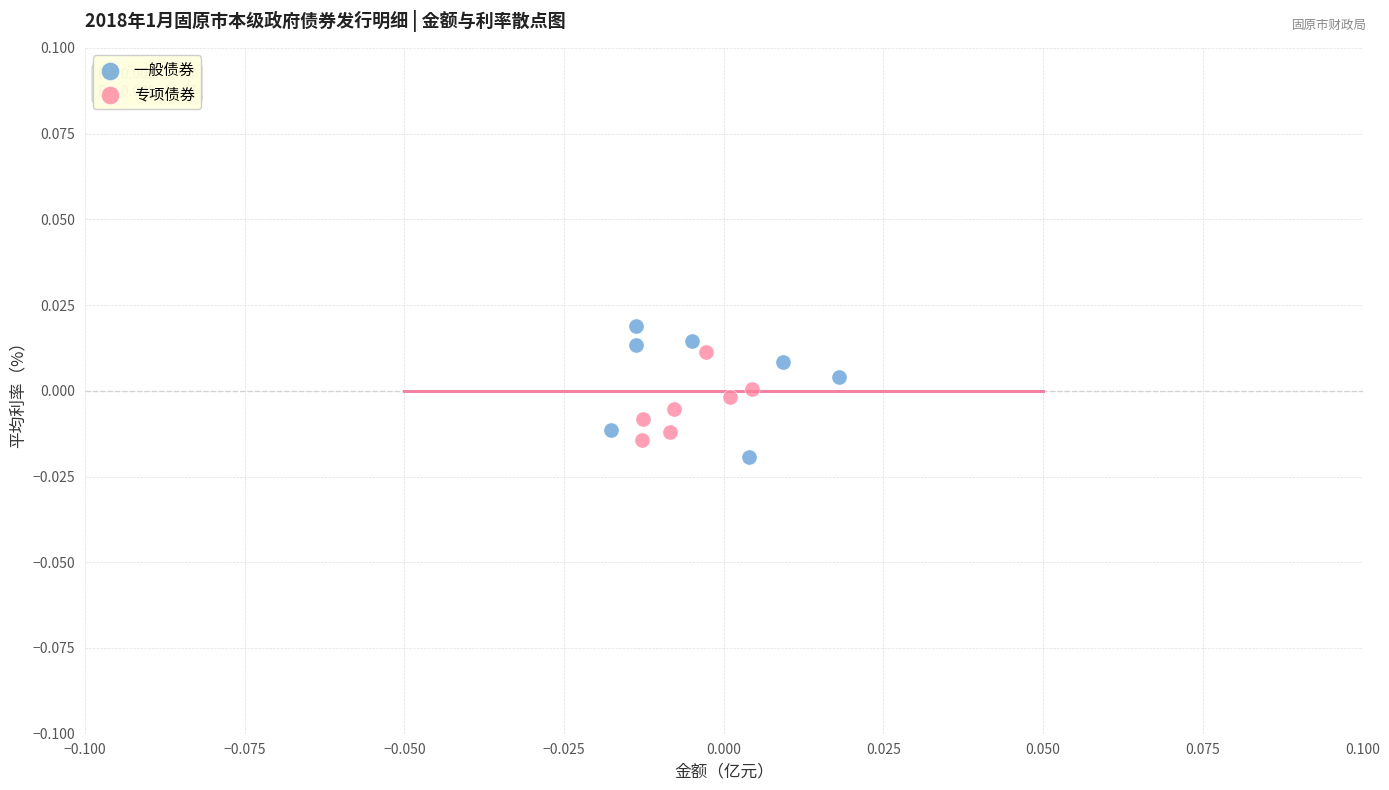

Which series contains the highest Y value?

一般债券